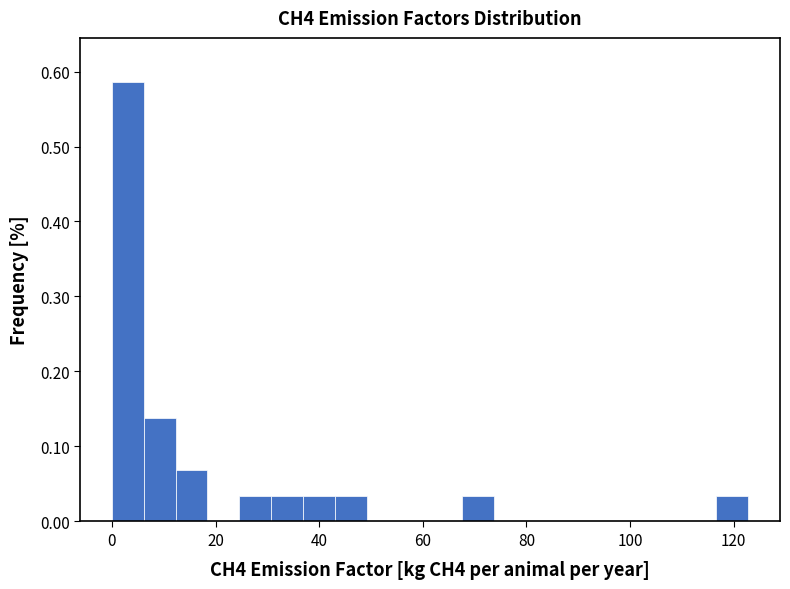

Read against the x-axis, roughly where is the centre of the tallest bar?

4